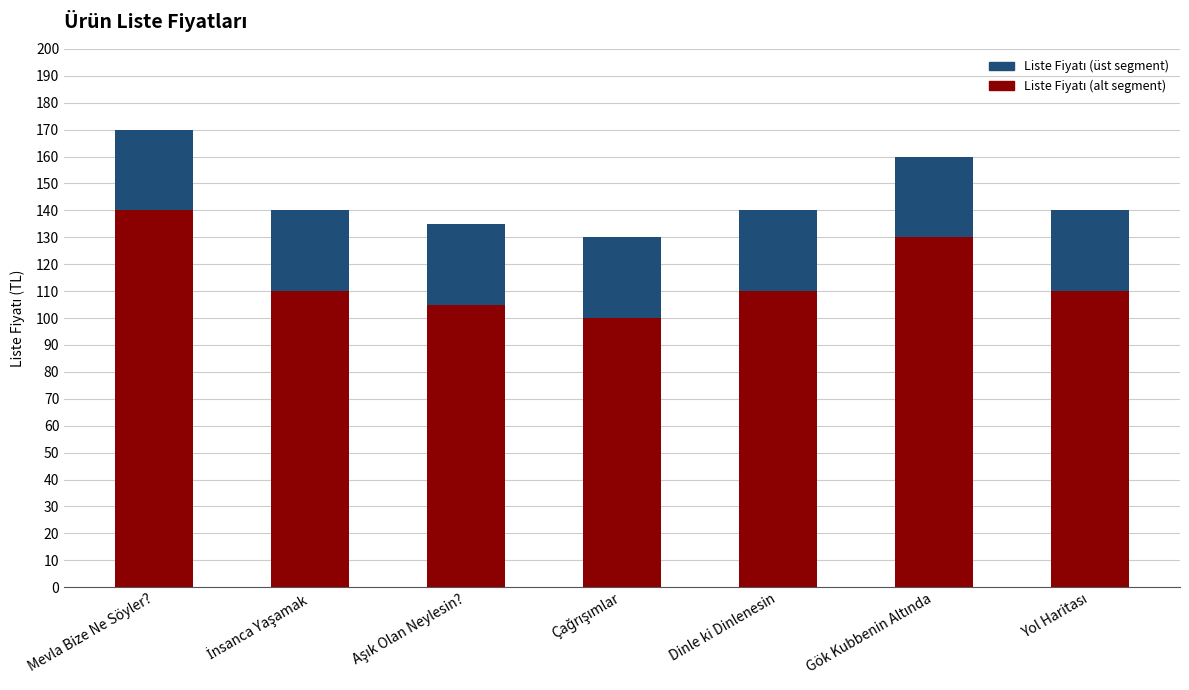

At which category is the sum across all series the highest?

Mevla Bize Ne Söyler?